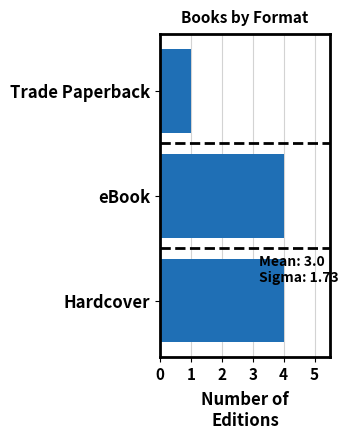

What is the maximum value shown in the chart?

4